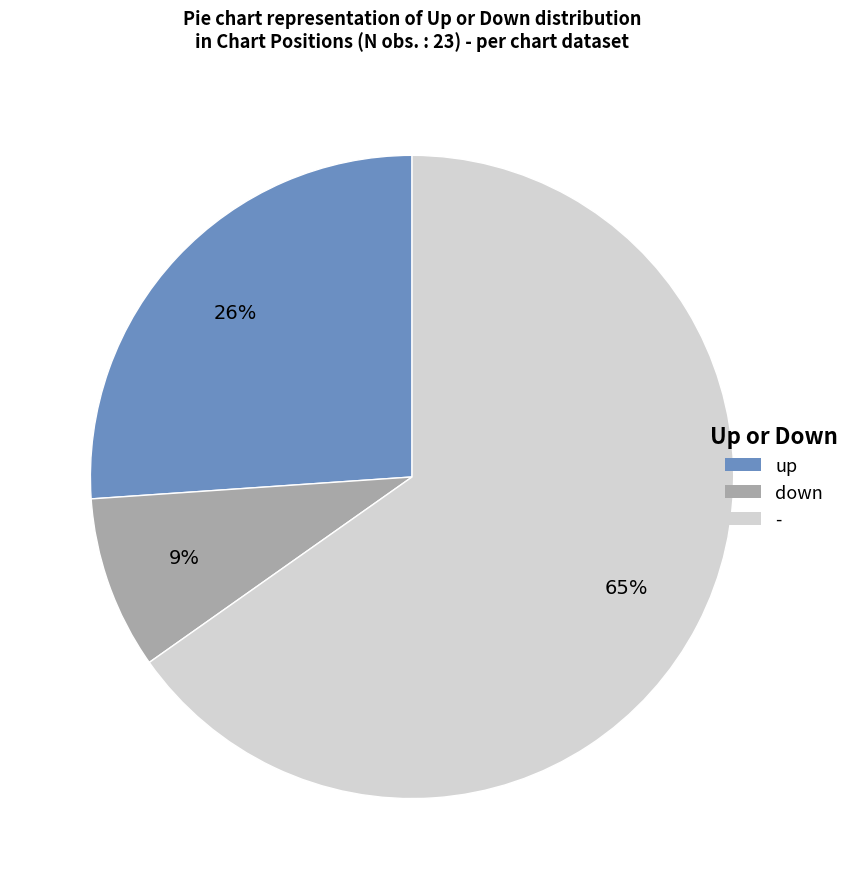

Do down and - together represent more than half of the pie?

Yes